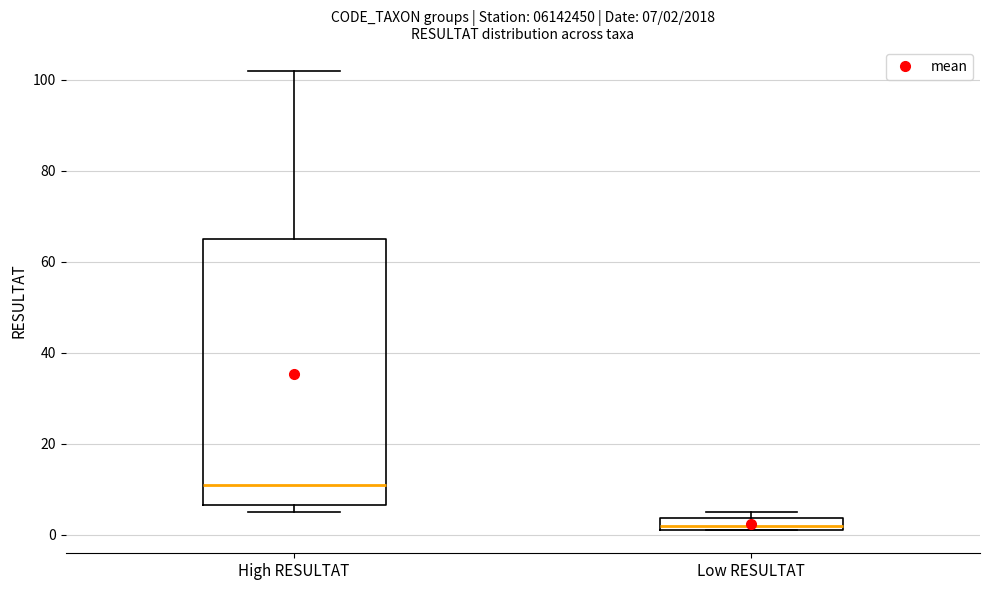

Which box's median line is the lowest?

Low RESULTAT